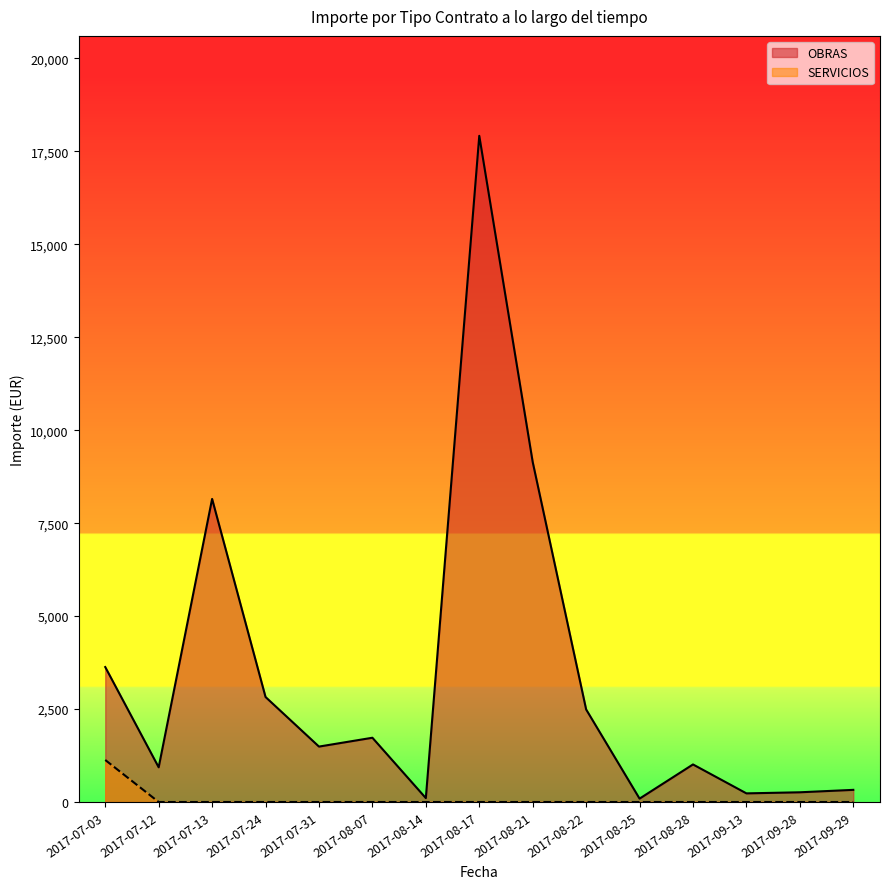

What is the spread (max minus min) of values at 2017-07-31?

1490.7